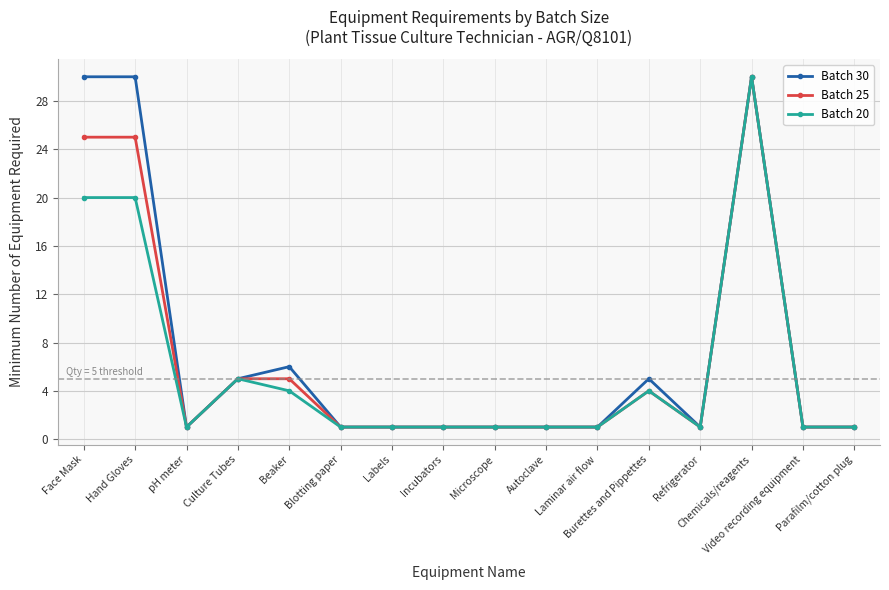

The value of Batch 25 at Parafilm/cotton plug is 0. True or false?

False